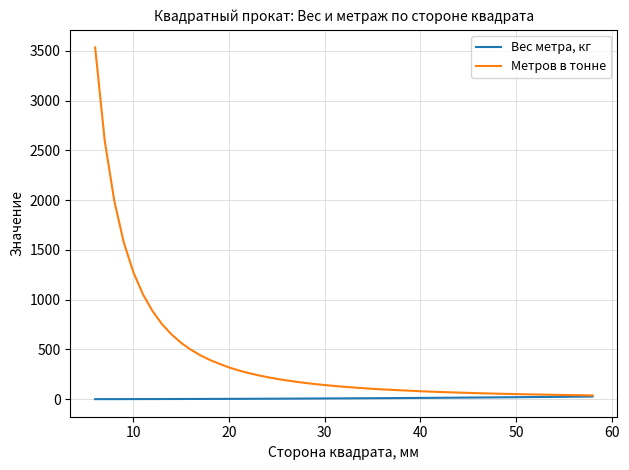

What is the average value of the Метров в тонне series?

511.5